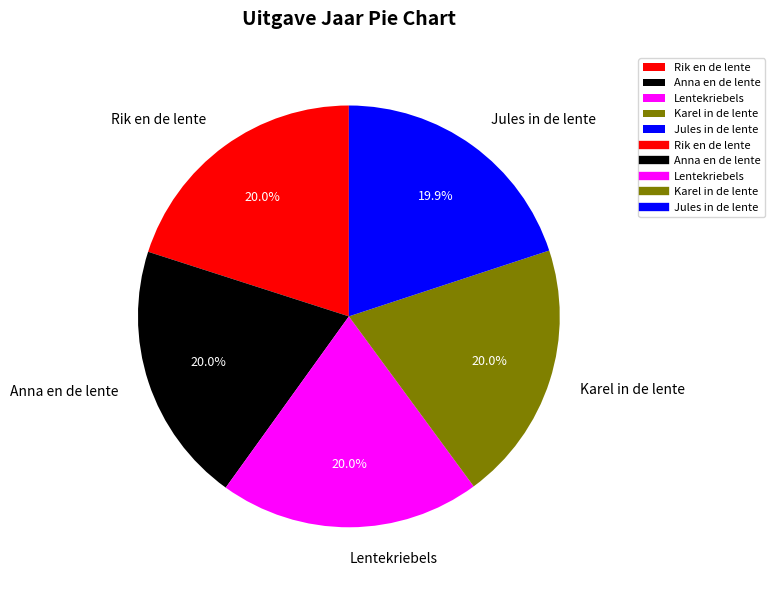

What is the total percentage of Karel in de lente and Jules in de lente?

39.9%